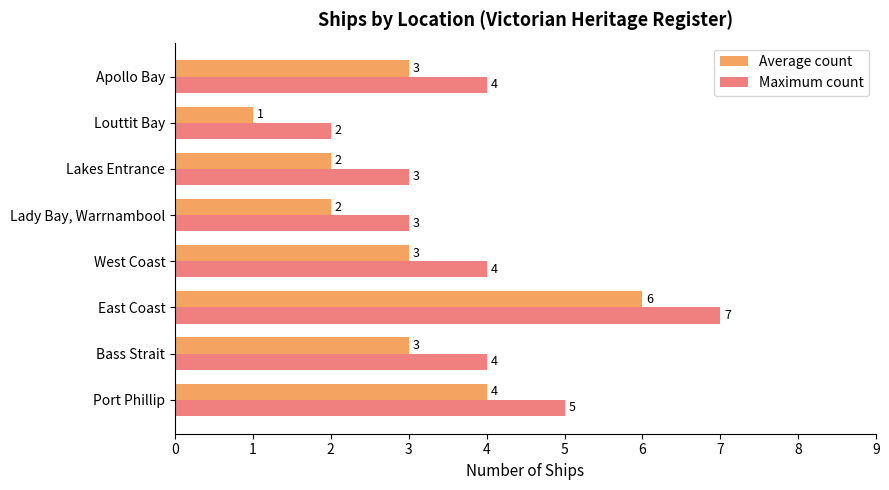

What is the maximum value shown in the chart?

7